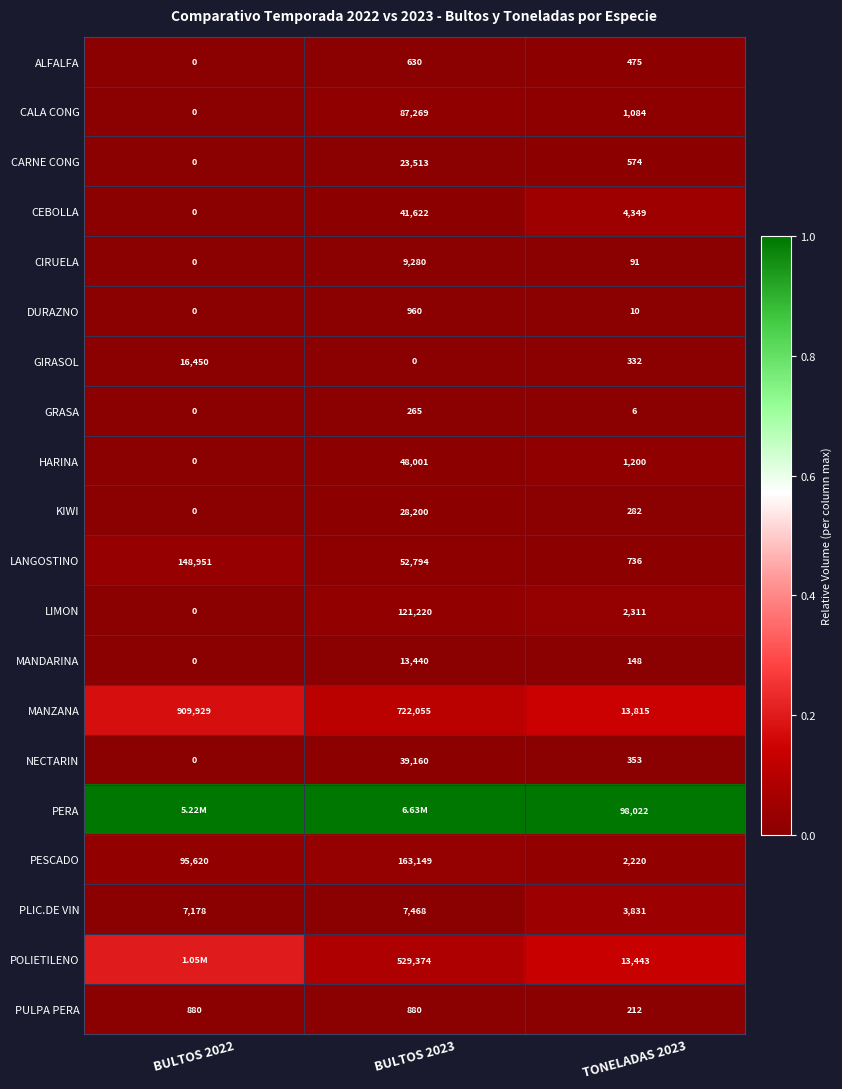

Is the value of PULPA PERA at BULTOS 2023 greater than the value of MANZANA at TONELADAS 2023?

No